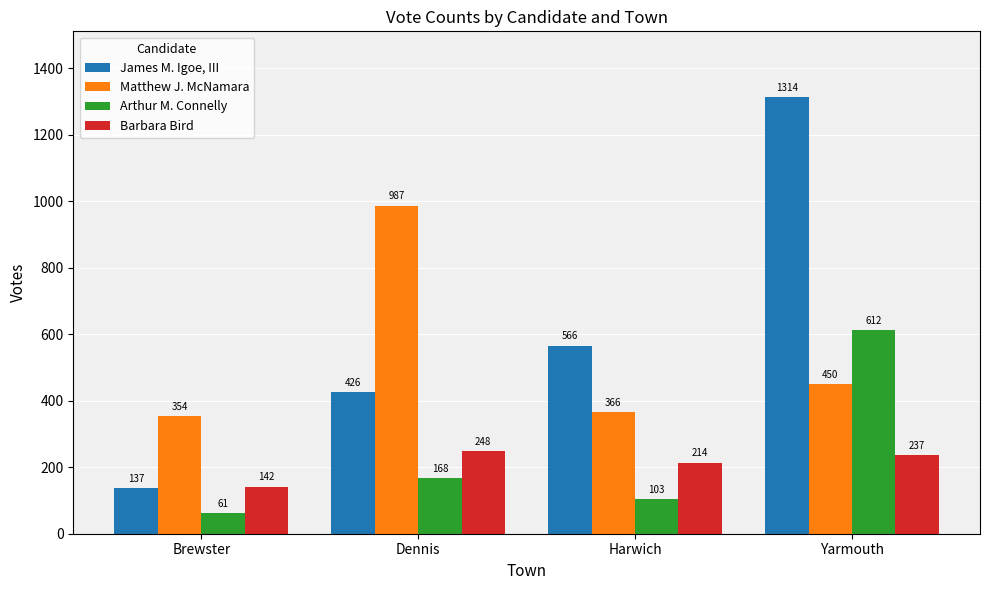

Reading right to left, transcribe all the data shown in this chart.

James M. Igoe, III: 1314	566	426	137
Matthew J. McNamara: 450	366	987	354
Arthur M. Connelly: 612	103	168	61
Barbara Bird: 237	214	248	142